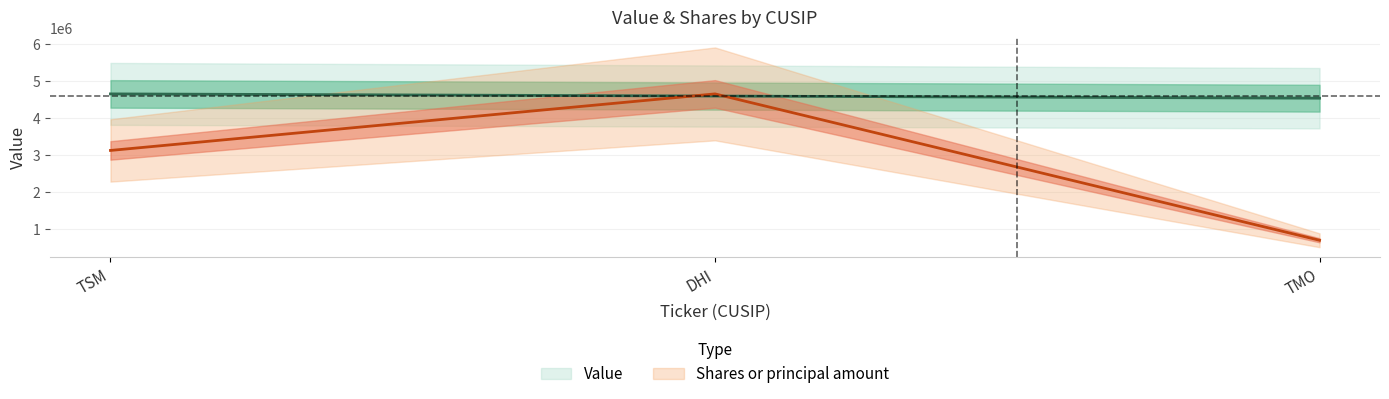

How many lines are shown in the chart?

2